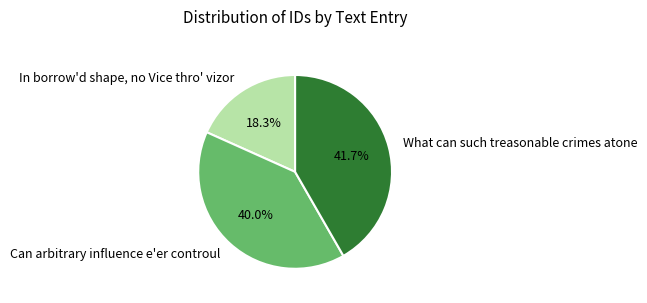

To the nearest percent, what is the difference between the Can arbitrary influence e'er controul and What can such treasonable crimes atone slice percentages?

2%